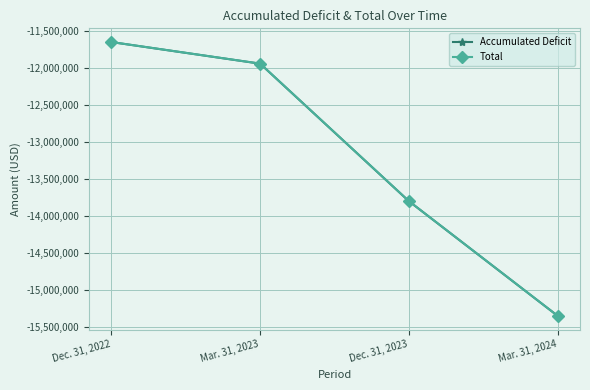

True or false: Total has a value of -11934837 at Mar. 31, 2023.

True